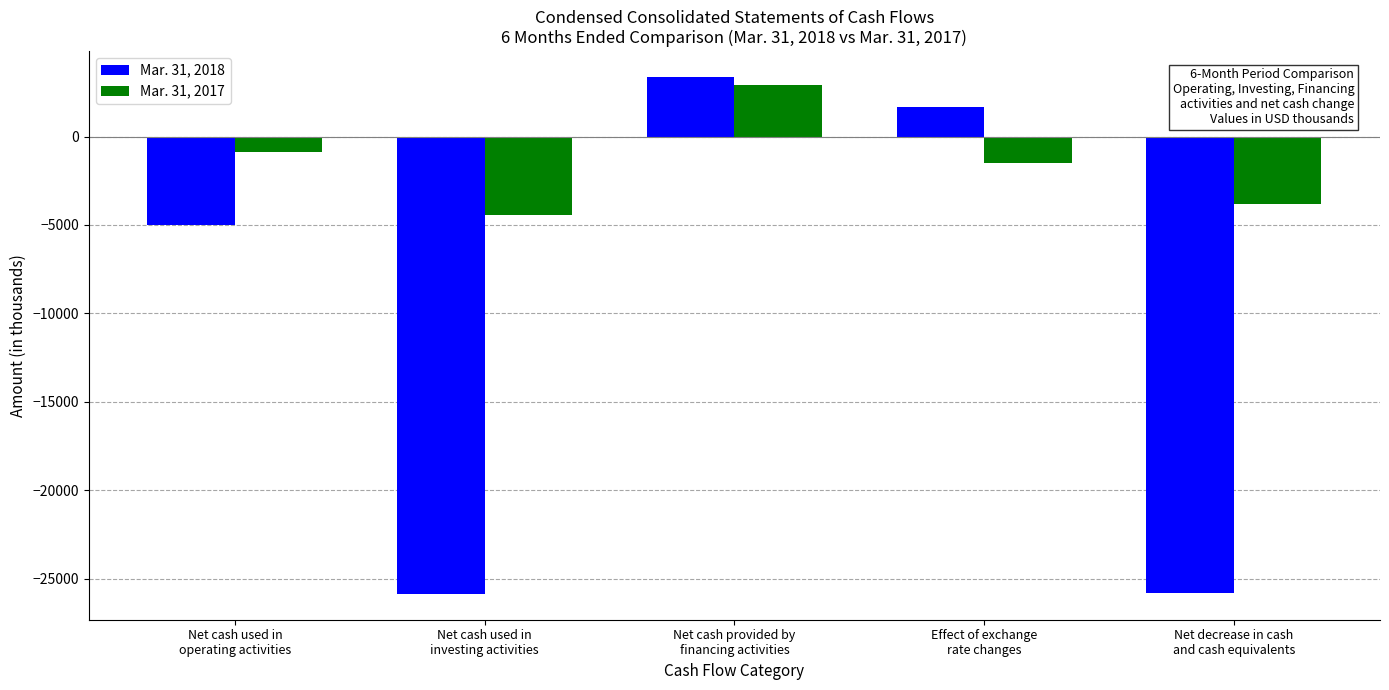

True or false: Mar. 31, 2017 has a value of -5743 at Net decrease in cash
and cash equivalents.

False